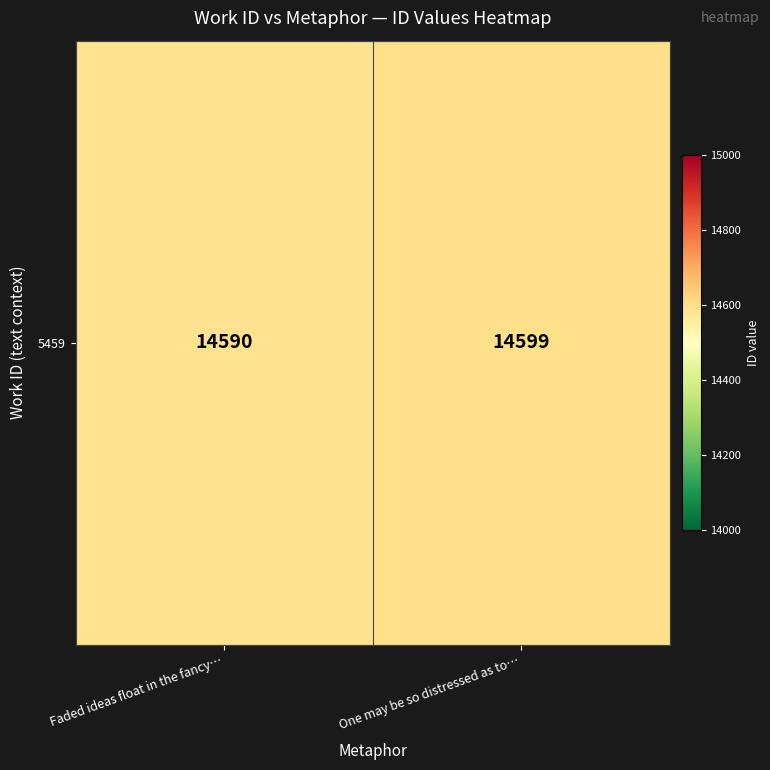

How many values are between 14590 and 14599?

2